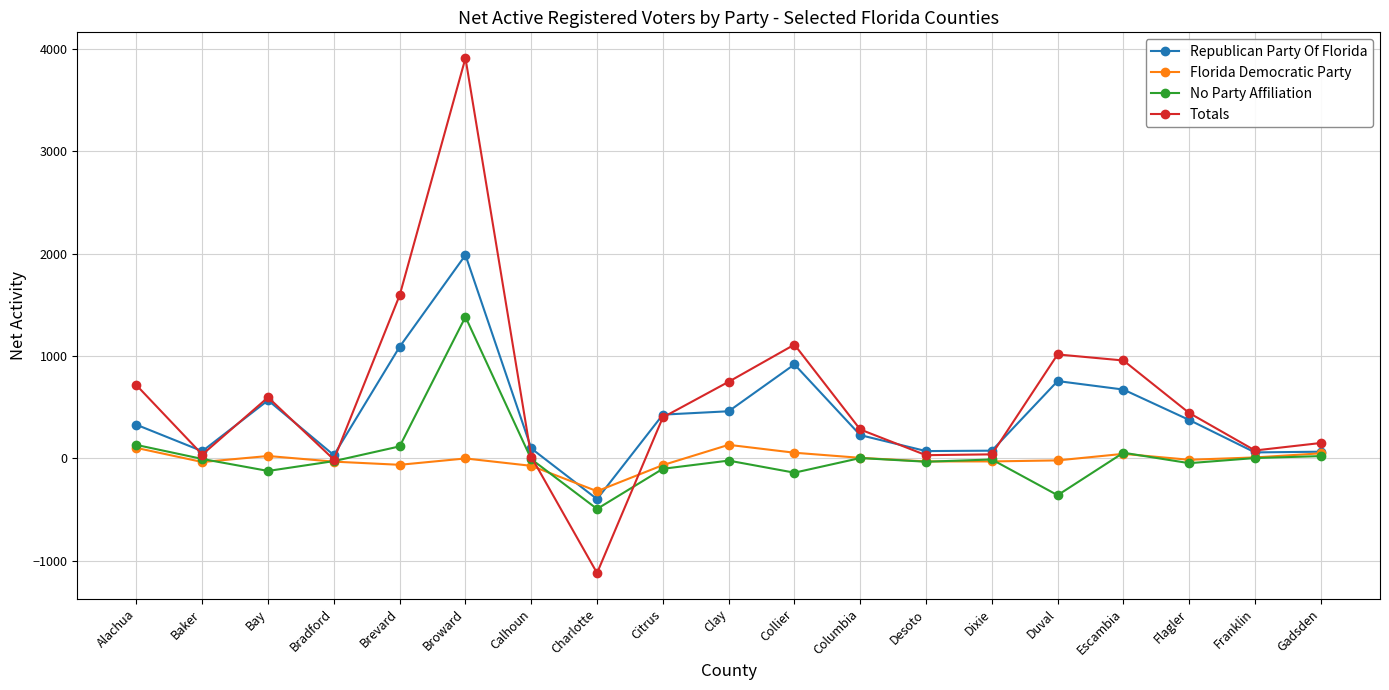

True or false: Republican Party Of Florida and Totals cross at least once.

True